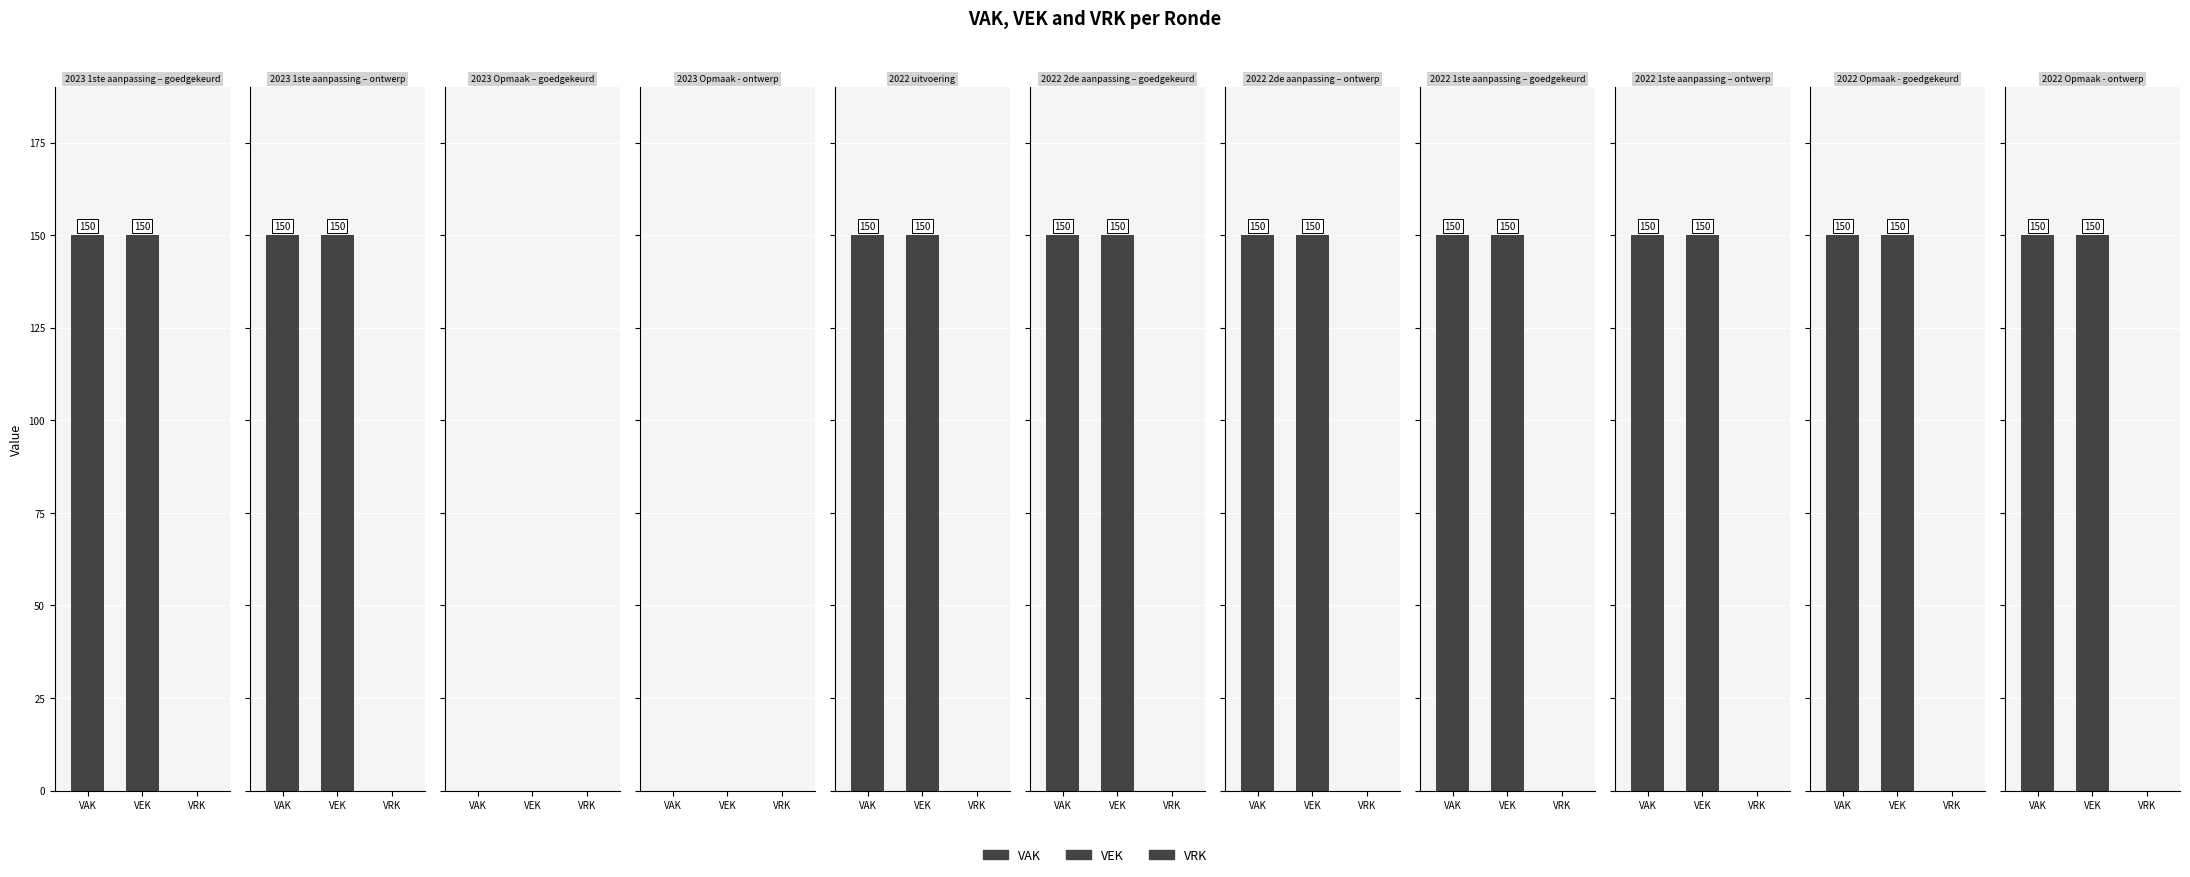

The value of VAK at 2023 1ste aanpassing – ontwerp is 150. True or false?

True